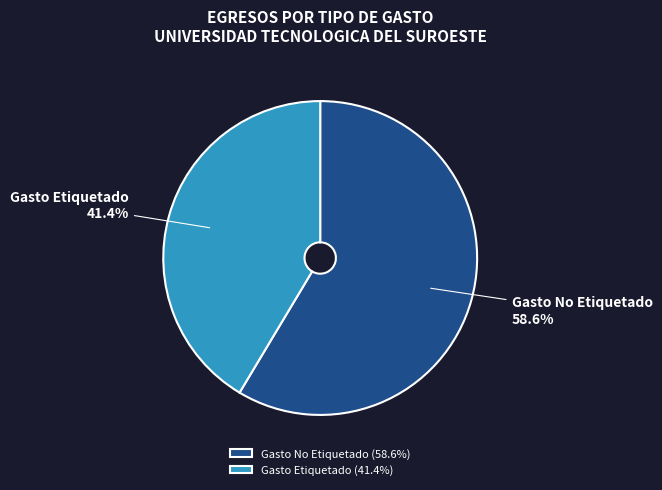

To the nearest percent, what portion does Gasto Etiquetado represent?

41%